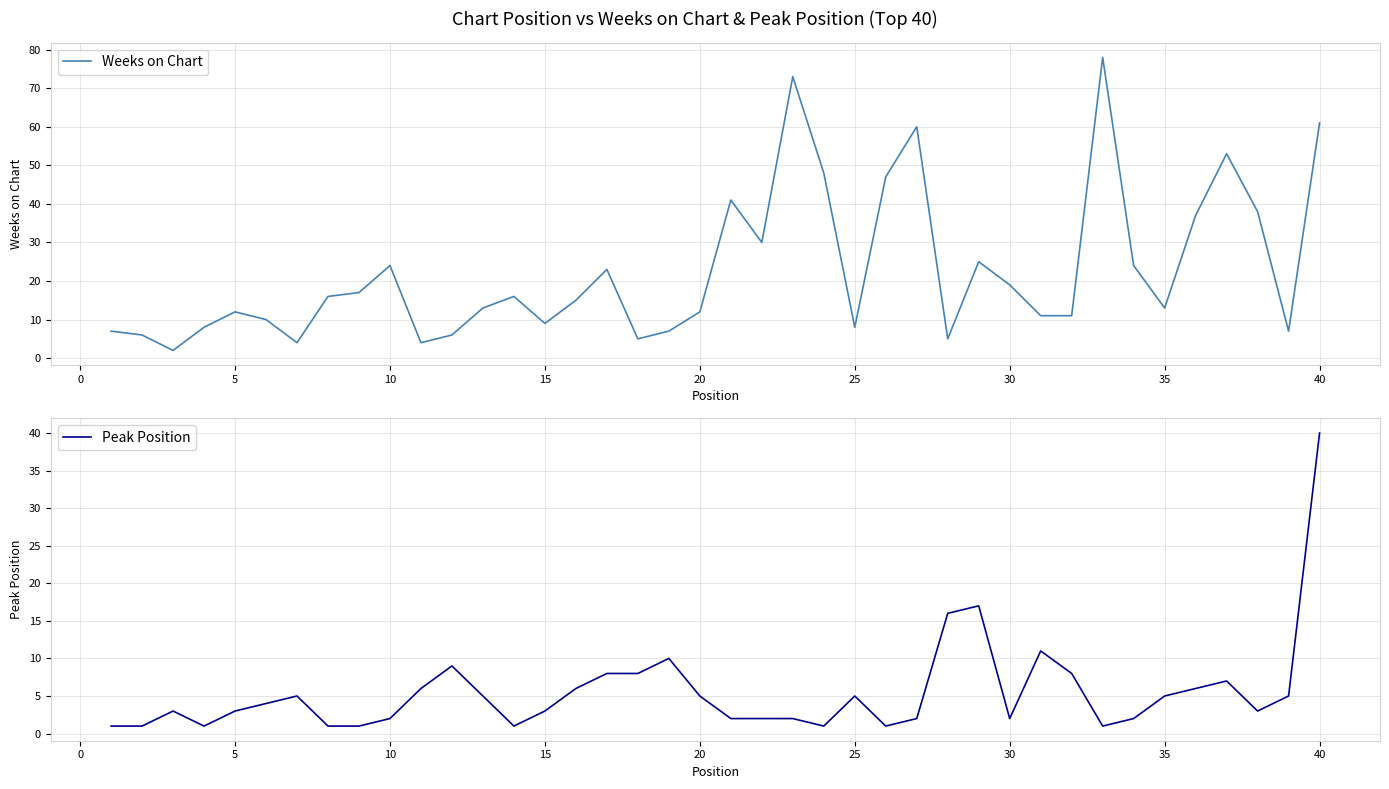

At which label does Peak Position reach its peak?

40